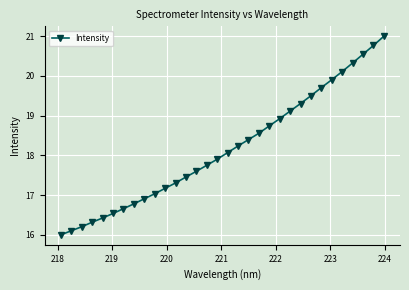

What is the difference between the maximum and minimum values?

5.0